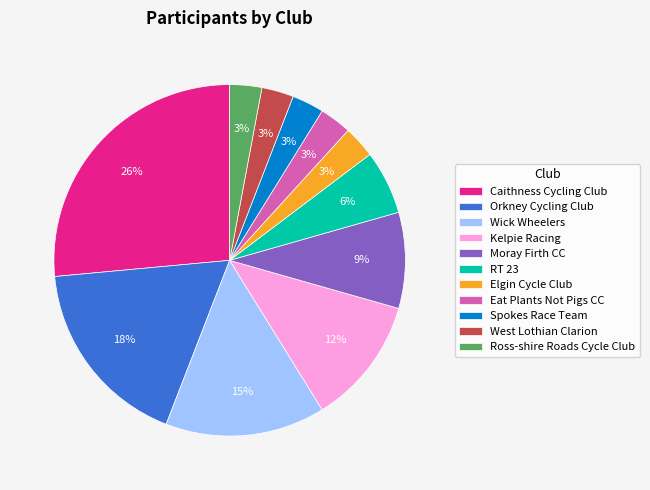

Count the number of slices in the pie.

11